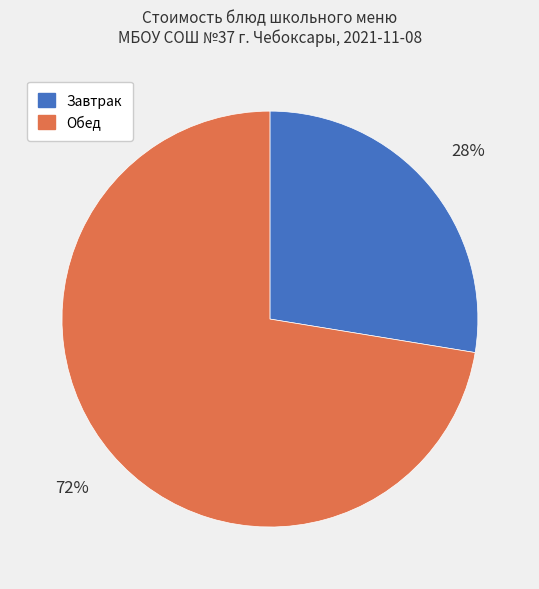

To the nearest percent, what is the average slice percentage?

50%